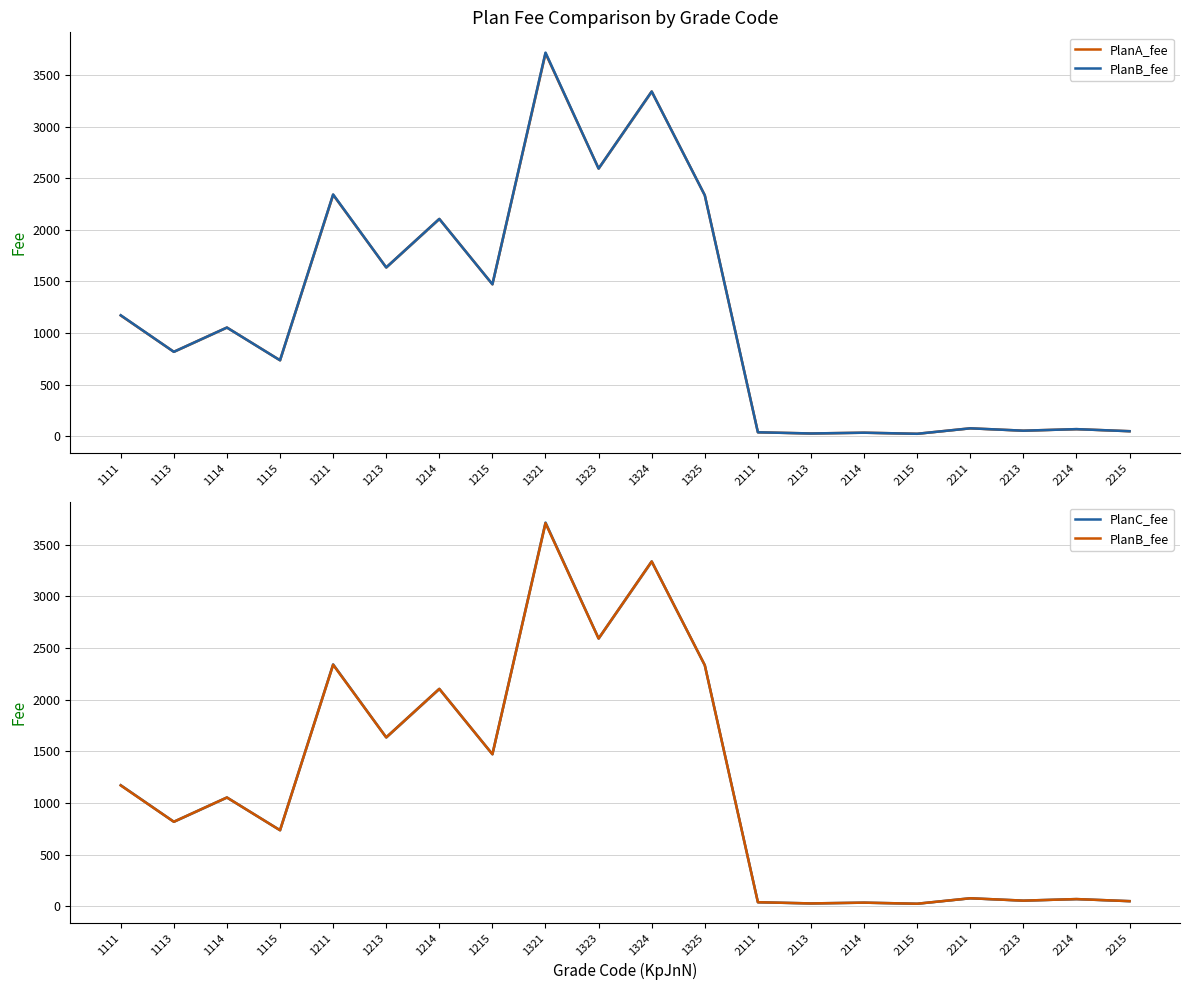

At which label does PlanA_fee reach its minimum?

2115